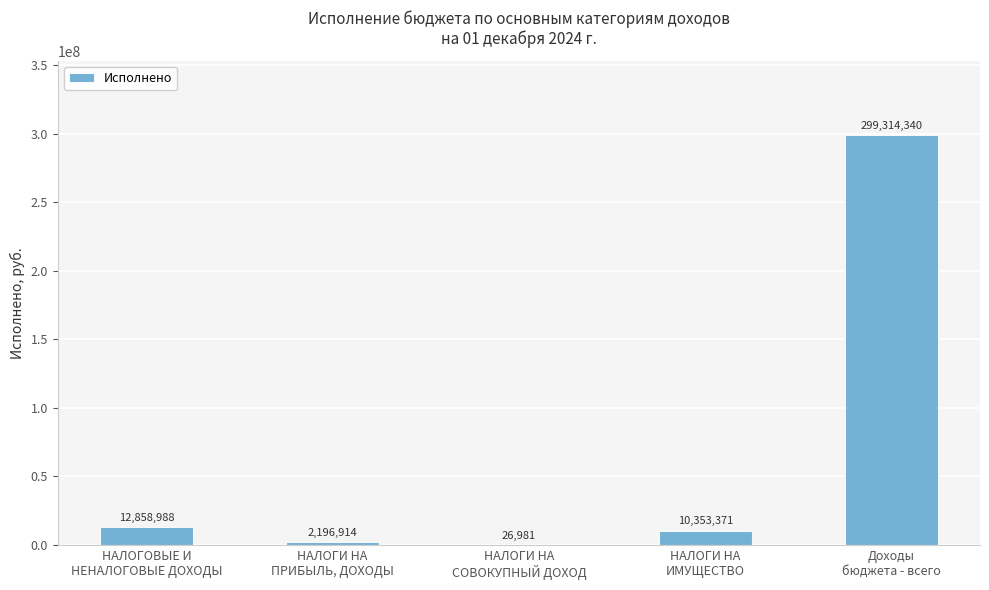

What is the greatest value displayed?

299314339.8